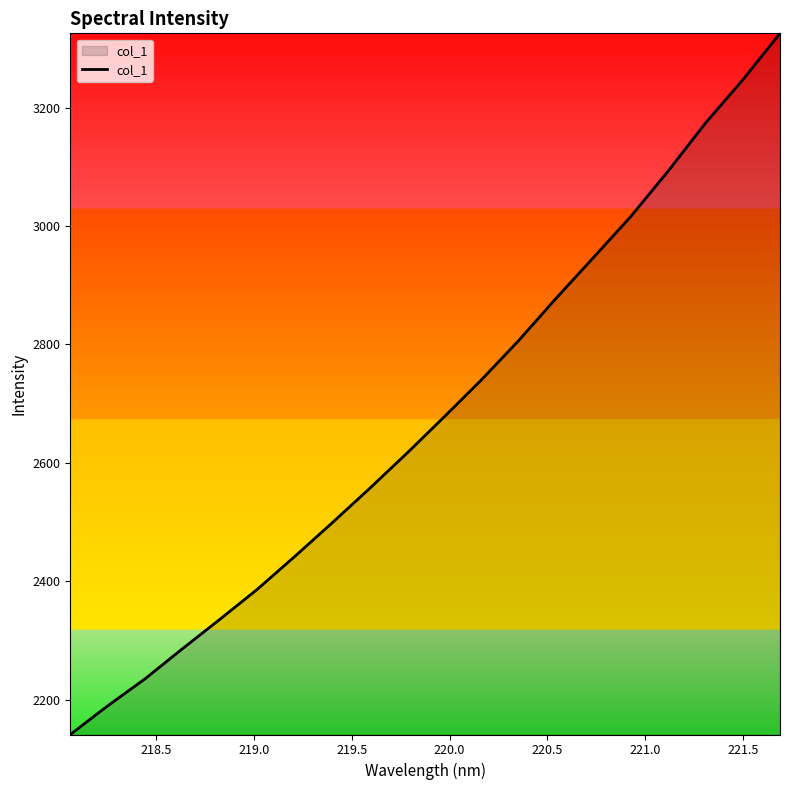

Count the number of data series in this chart.

1